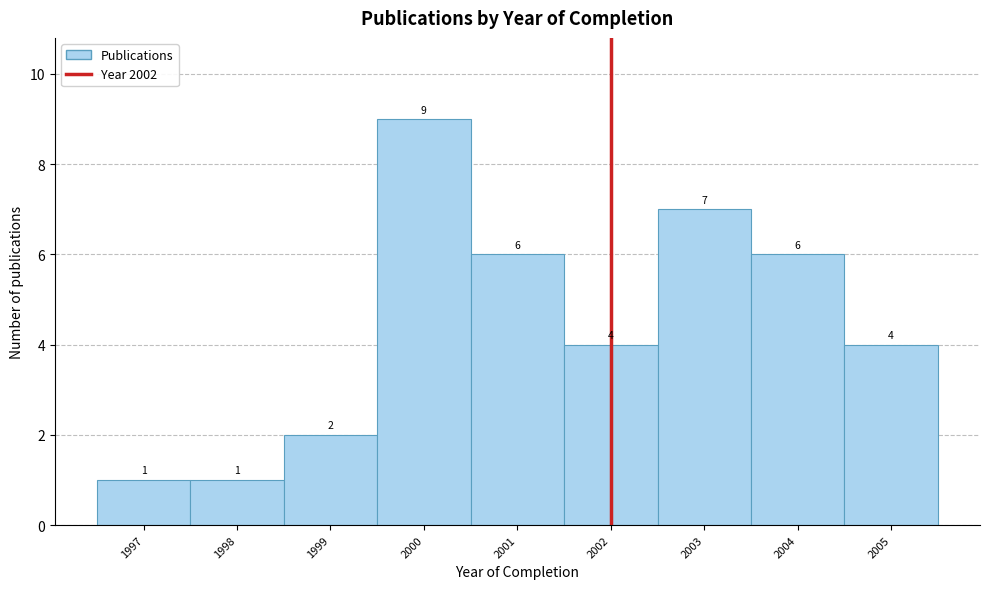

Reading left to right, list every bar in this chart as the range it spans on the x-axis followed by its height.

1996.5 to 1997.5: 1
1997.5 to 1998.5: 1
1998.5 to 1999.5: 2
1999.5 to 2000.5: 9
2000.5 to 2001.5: 6
2001.5 to 2002.5: 4
2002.5 to 2003.5: 7
2003.5 to 2004.5: 6
2004.5 to 2005.5: 4